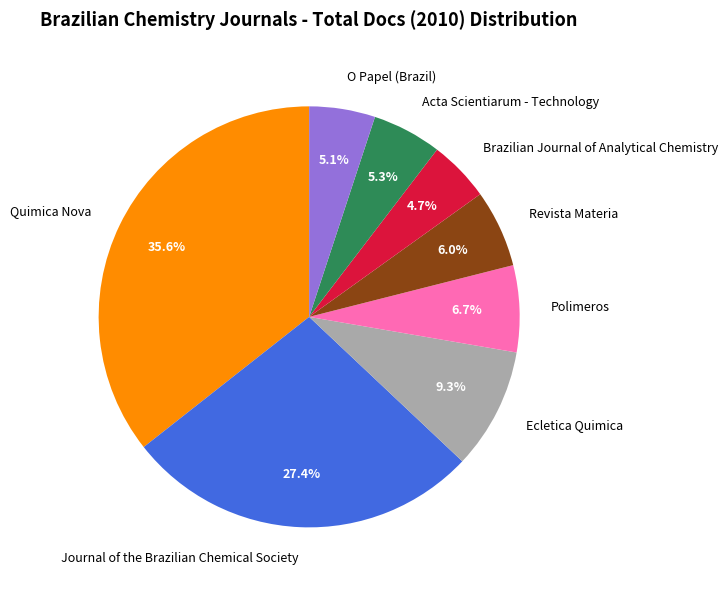

The Revista Materia slice represents 6% of the pie. True or false?

True